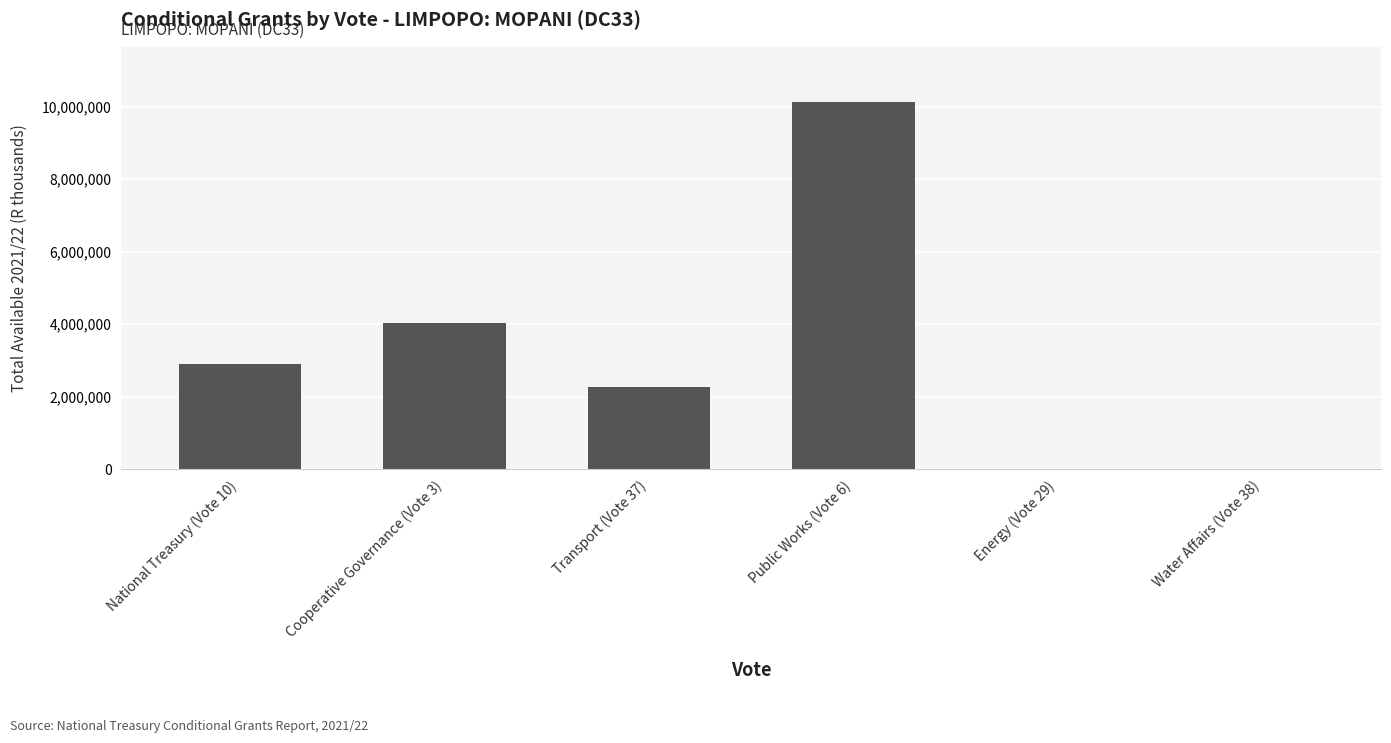

Which category has the highest value across all series?

Public Works (Vote 6)